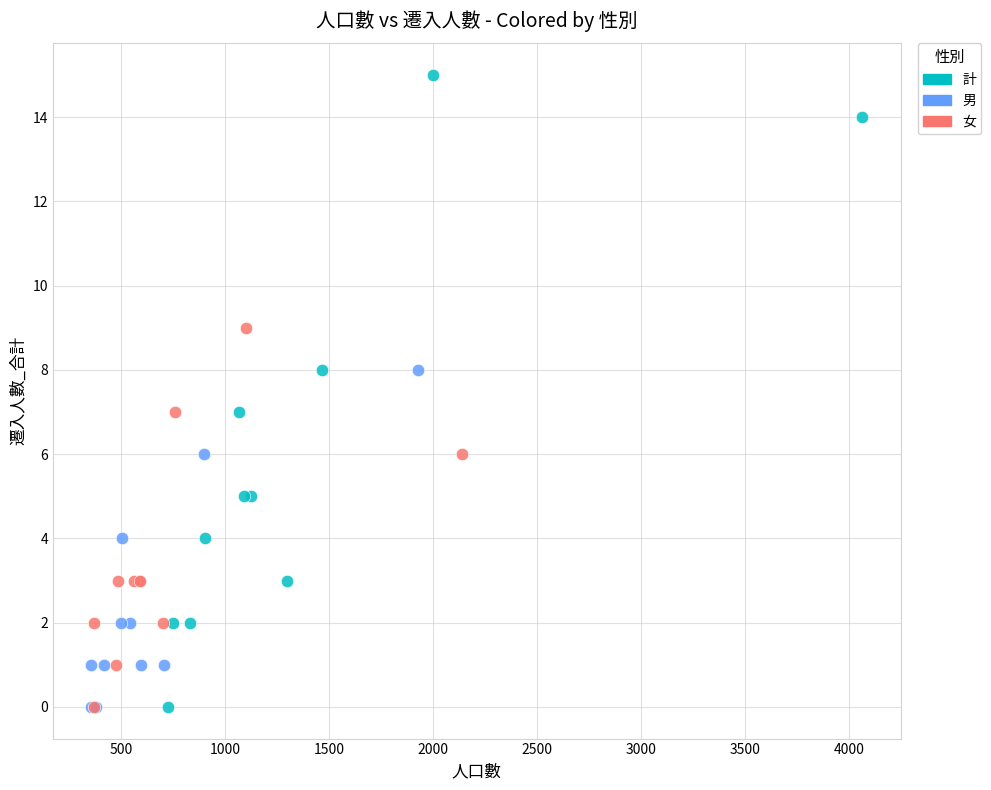

Which series contains the highest Y value?

計